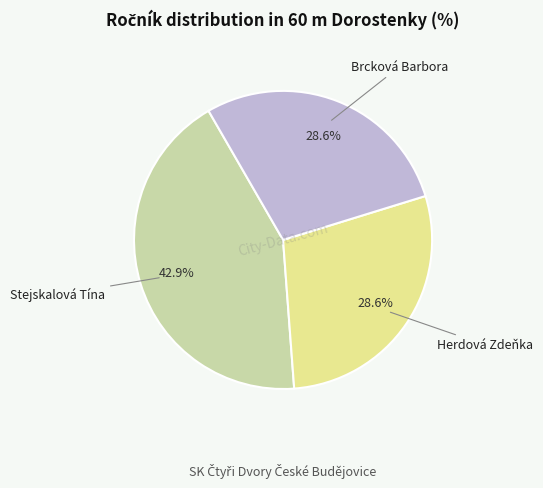

Is there any slice that represents more than half of the pie?

No